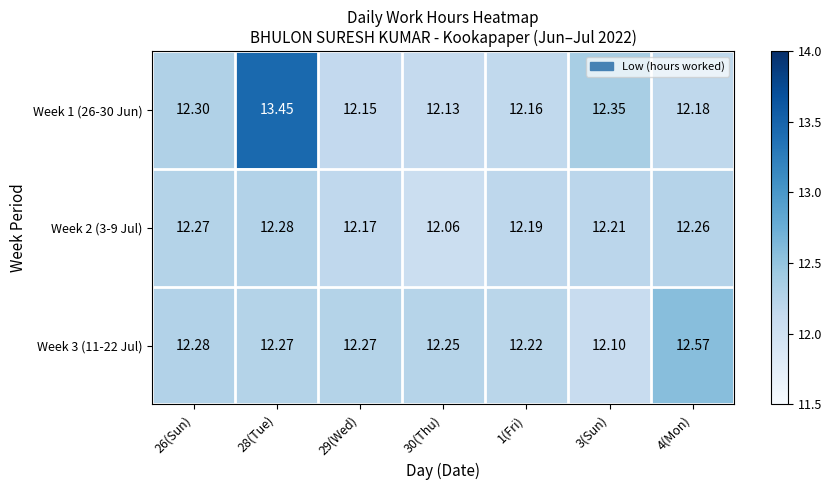

Which label corresponds to the smallest value in the chart?

30(Thu)